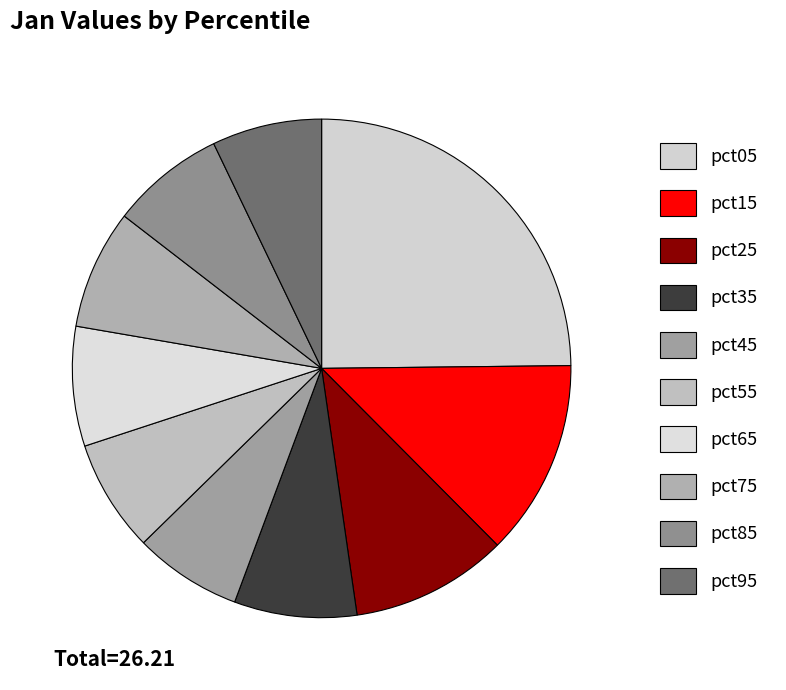

How many slices are in this pie chart?

10